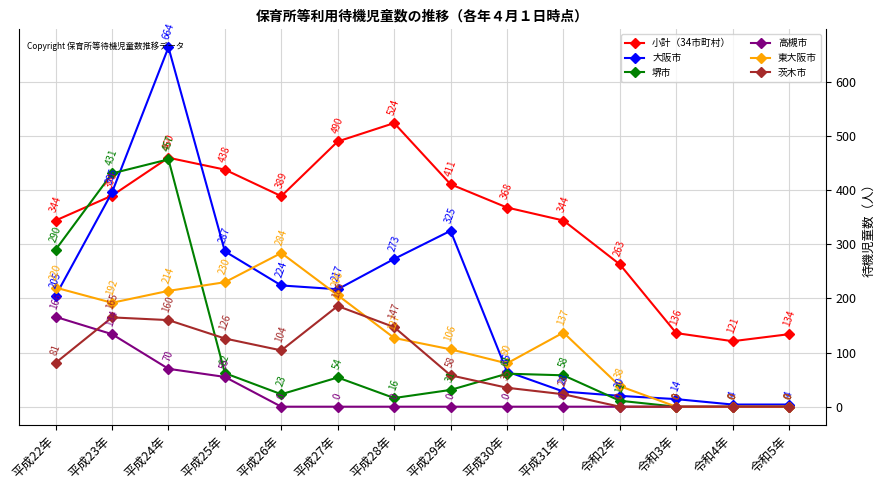

Which series has the widest spread of values?

大阪市